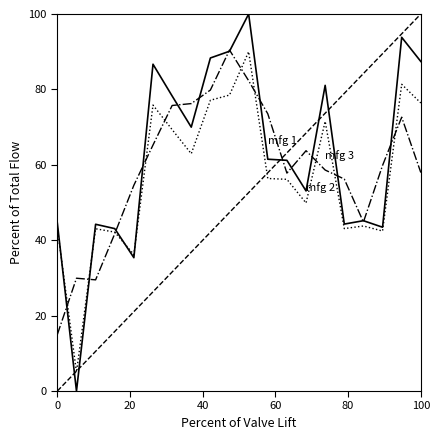

Rank the series by their maximum value, from highest to lowest.

mfg 2, mfg 1, mfg 3